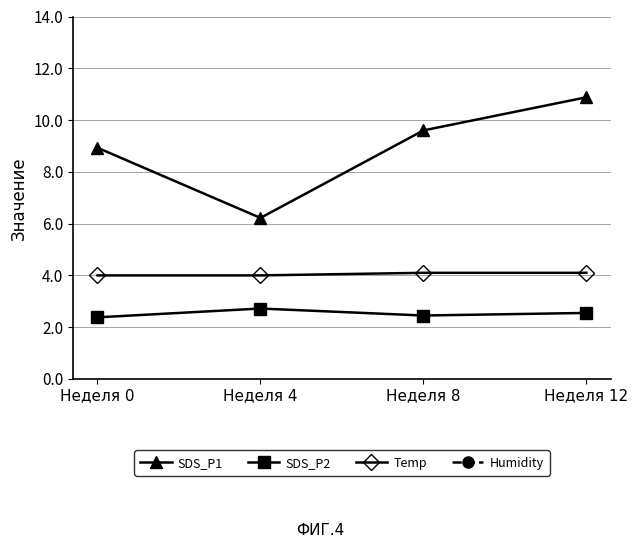

In SDS_P2, how many points are lower than both neighbors (excluding endpoints)?

1